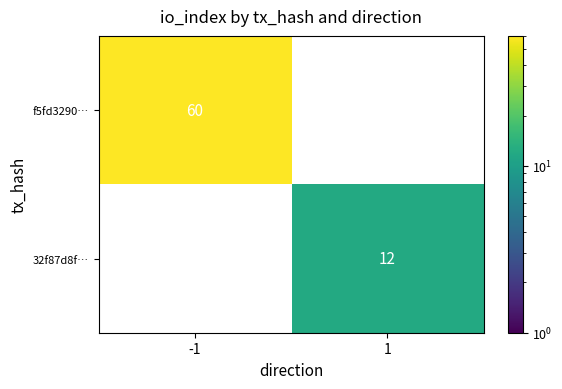

The f5fd3290… series shows 12 at -1. True or false?

False